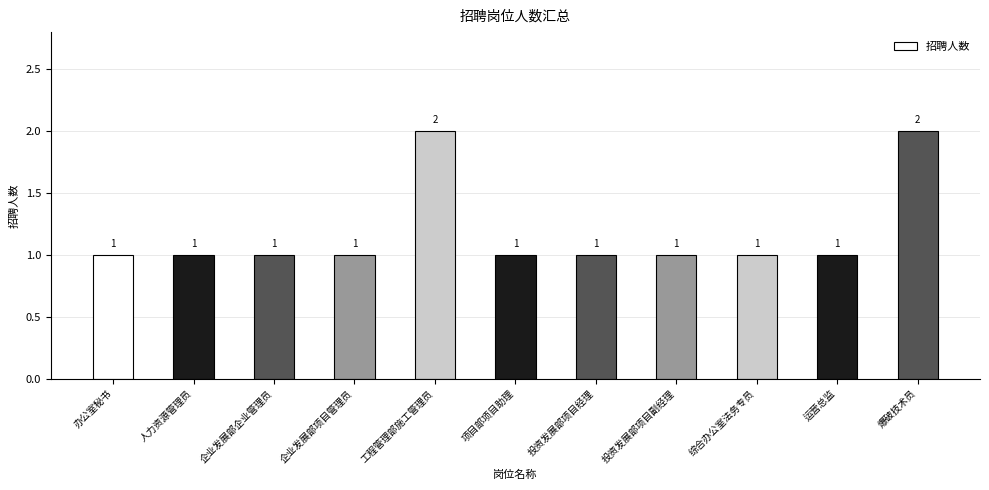

What value does the data have at 投资发展部项目经理?

1